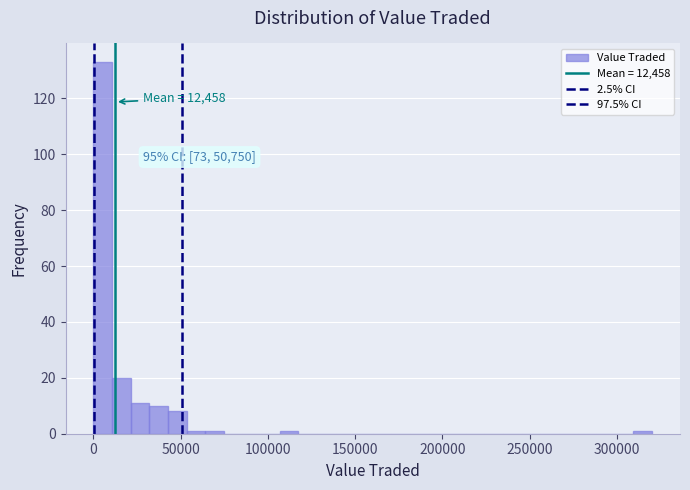

Around what value on the x-axis is the tallest bar? Give the approximate position of its centre, as read against the axis.

5000